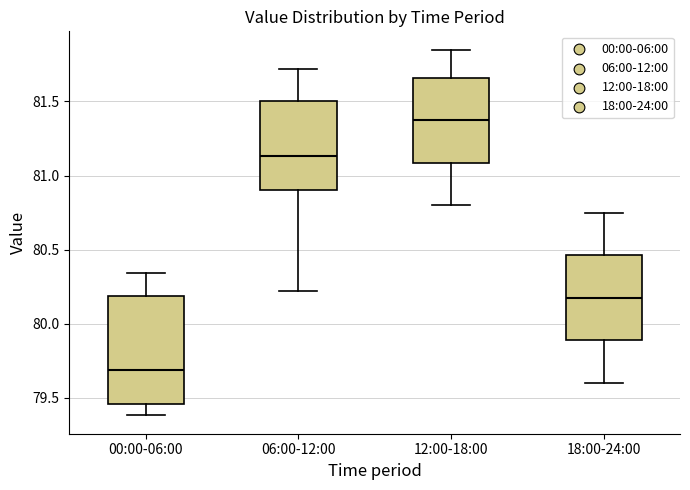

Where does the upper whisker of the box for 06:00-12:00 end on the y-axis? The values are not printed on the chart, so give them approximately, as read against the axis.

81.70